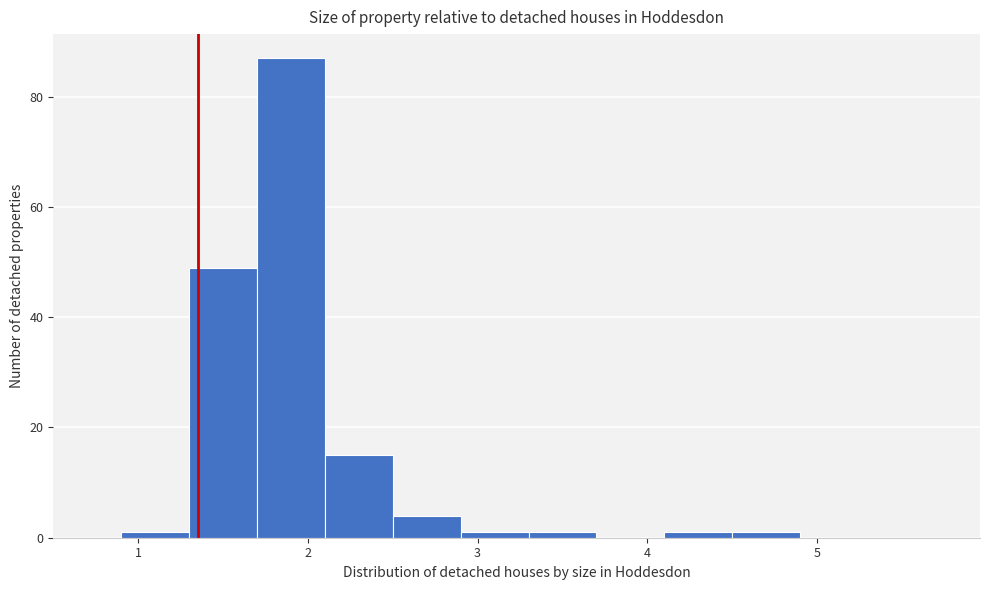

Reading left to right, list every bar in this chart as the range it spans on the x-axis followed by its height. The values are not printed on the chart, so give them approximately, as read against the axis.

0.5 to 0.9: 0
0.9 to 1.3: under 2
1.3 to 1.7: 50
1.7 to 2.1: 88
2.1 to 2.5: 16
2.5 to 2.9: 4
2.9 to 3.3: under 2
3.3 to 3.7: under 2
3.7 to 4.1: 0
4.1 to 4.5: under 2
4.5 to 4.9: under 2
4.9 to 5.3: 0
5.3 to 5.7: 0